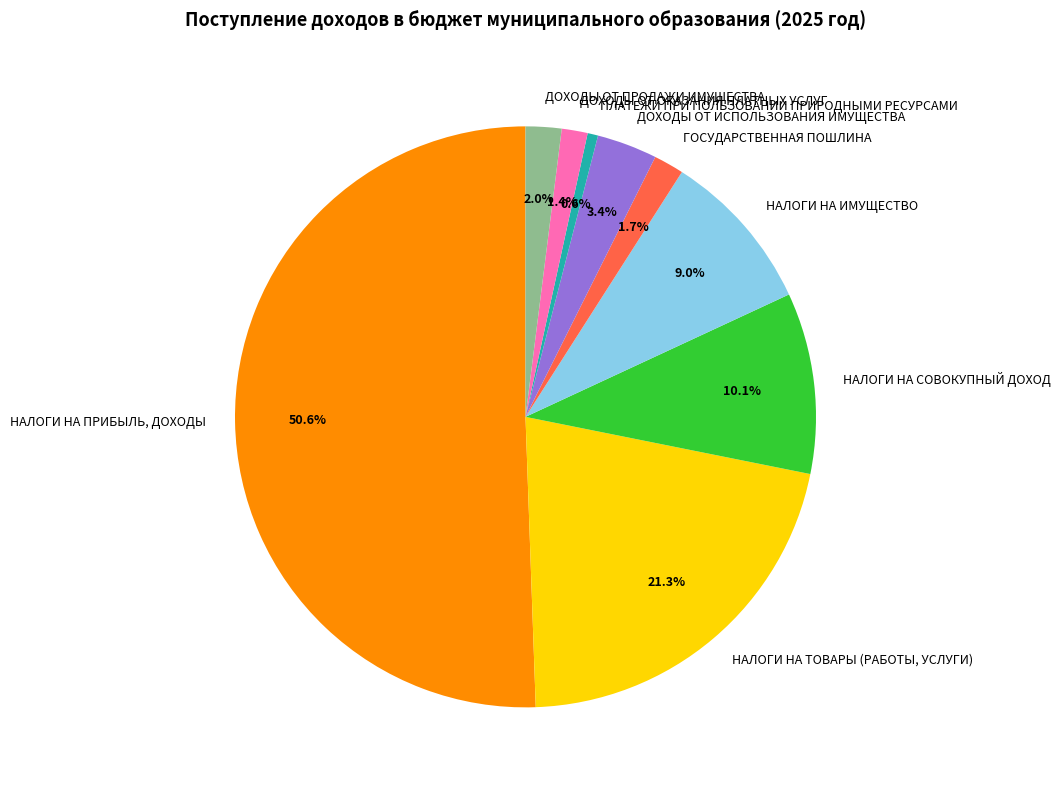

Rank the categories by value from highest to lowest.

НАЛОГИ НА ПРИБЫЛЬ, ДОХОДЫ, НАЛОГИ НА ТОВАРЫ (РАБОТЫ, УСЛУГИ), НАЛОГИ НА СОВОКУПНЫЙ ДОХОД, НАЛОГИ НА ИМУЩЕСТВО, ДОХОДЫ ОТ ИСПОЛЬЗОВАНИЯ ИМУЩЕСТВА, ДОХОДЫ ОТ ПРОДАЖИ ИМУЩЕСТВА, ГОСУДАРСТВЕННАЯ ПОШЛИНА, ДОХОДЫ ОТ ОКАЗАНИЯ ПЛАТНЫХ УСЛУГ, ПЛАТЕЖИ ПРИ ПОЛЬЗОВАНИИ ПРИРОДНЫМИ РЕСУРСАМИ